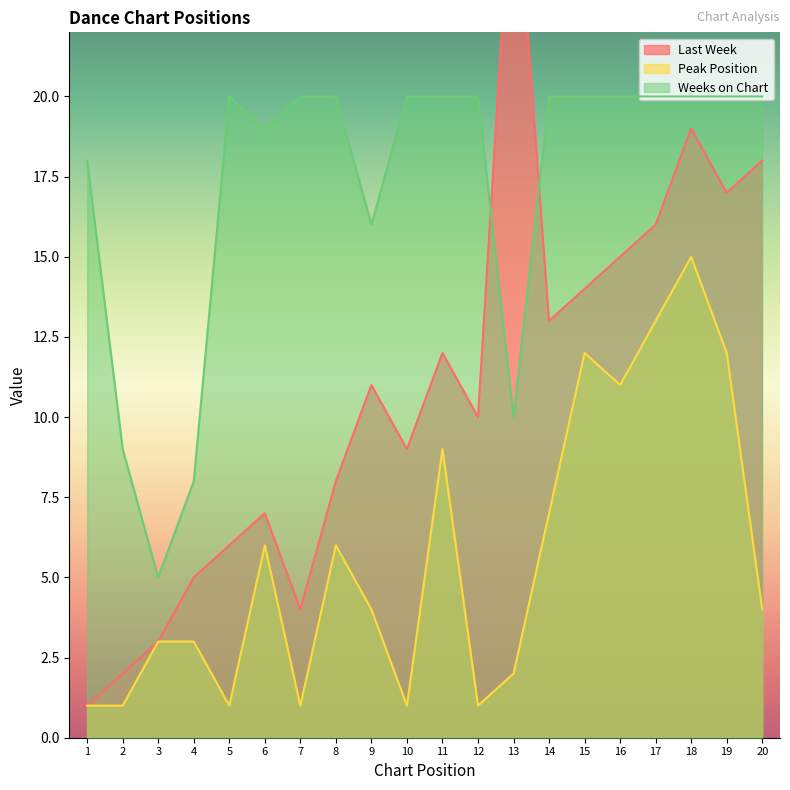

How many interior local peaks does the Weeks on Chart series have?

1